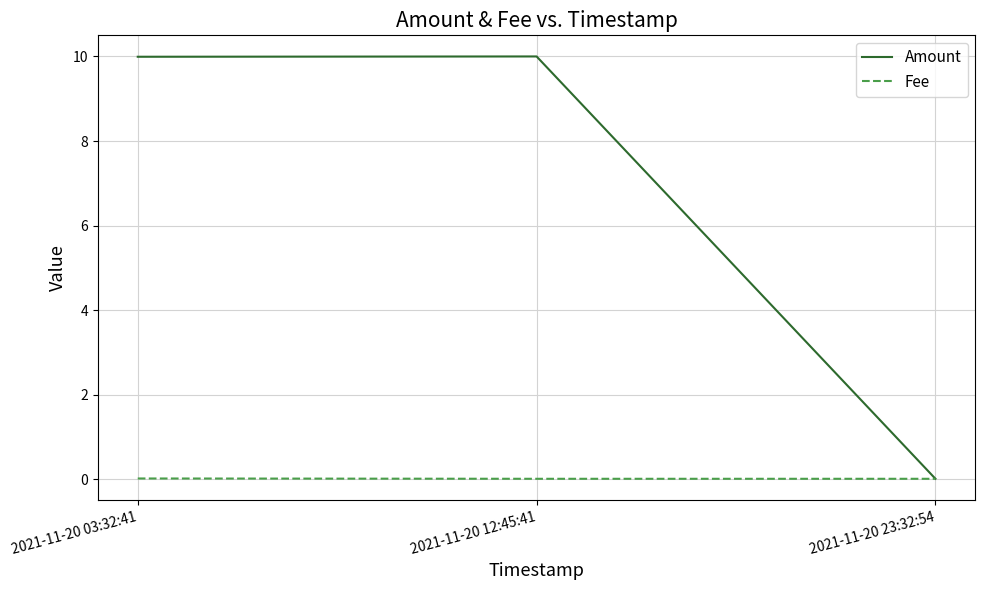

How many values in the Amount series exceed 9?

2